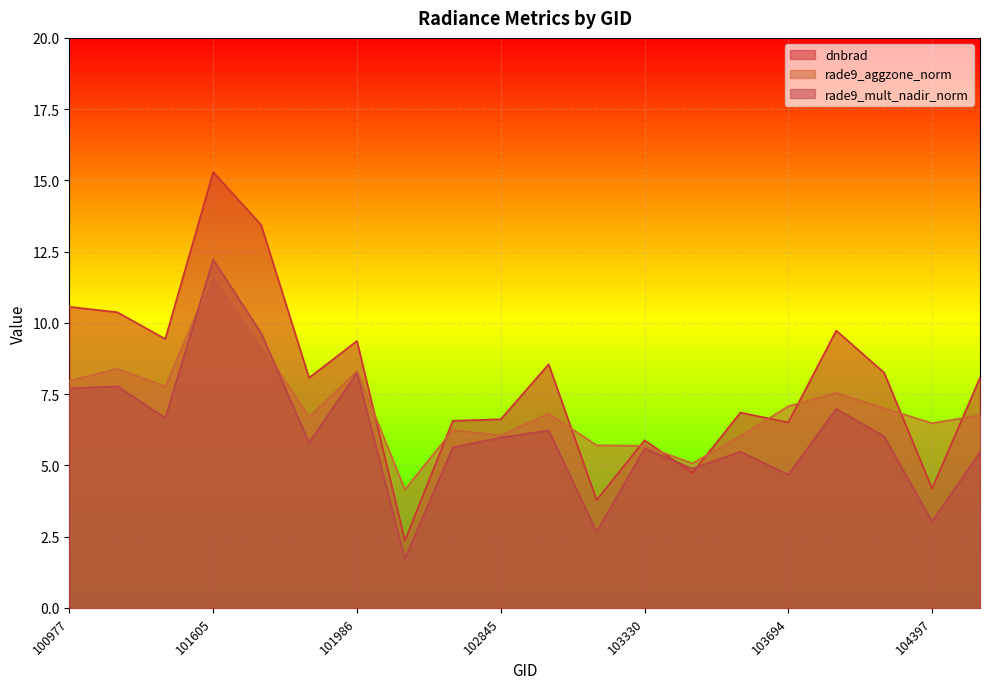

At which category does rade9_aggzone_norm reach its first local valley?

101111